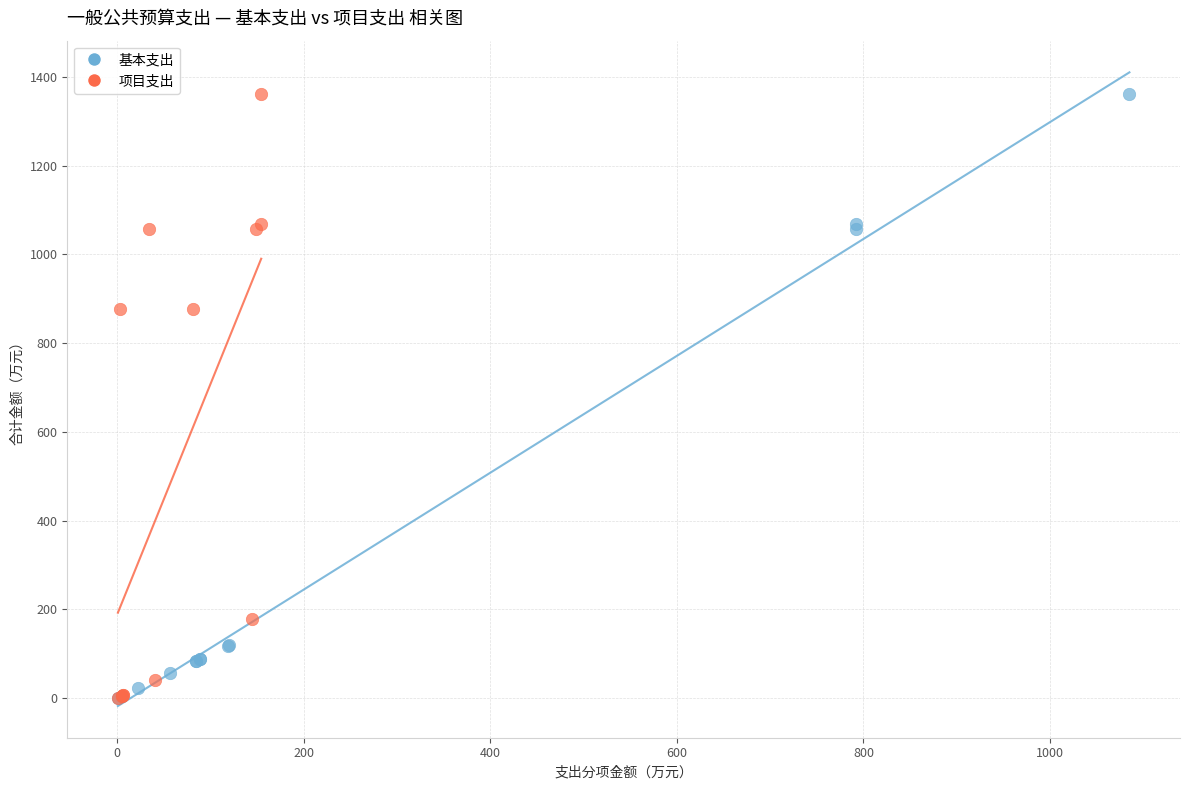

Which series has the largest Y range (max minus min)?

基本支出